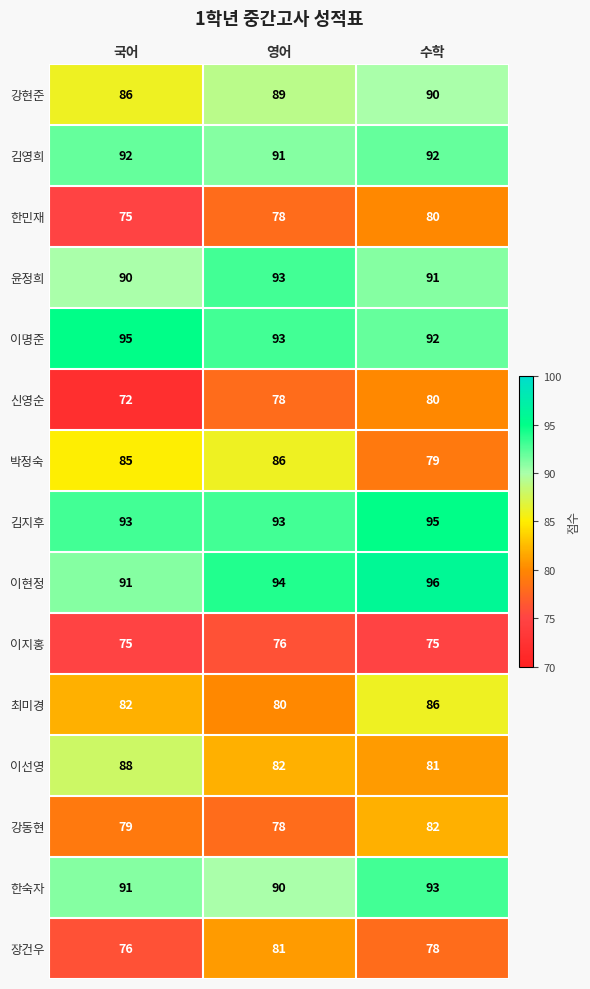

True or false: 박정숙 has a value of 85 at 국어.

True